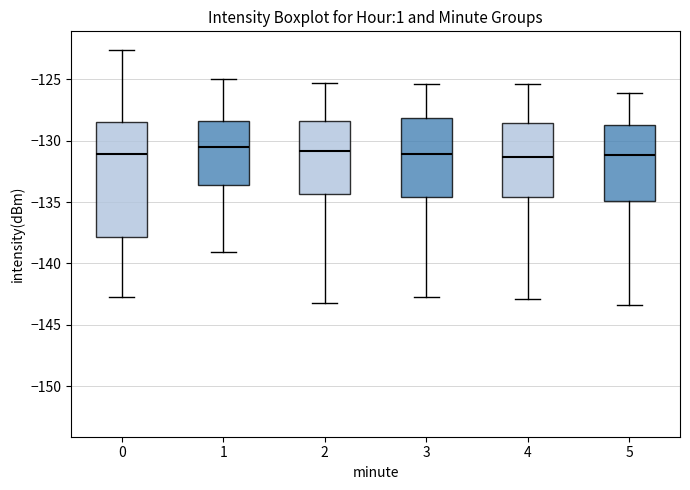

Where does the lower whisker of the box at x = 0 end on the y-axis? The values are not printed on the chart, so give them approximately, as read against the axis.

-142.5